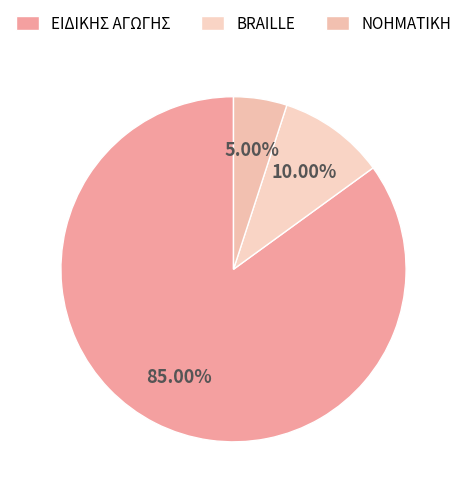

What is the total percentage of ΕΙΔΙΚΗΣ ΑΓΩΓΗΣ and ΝΟΗΜΑΤΙΚΗ?

90.0%